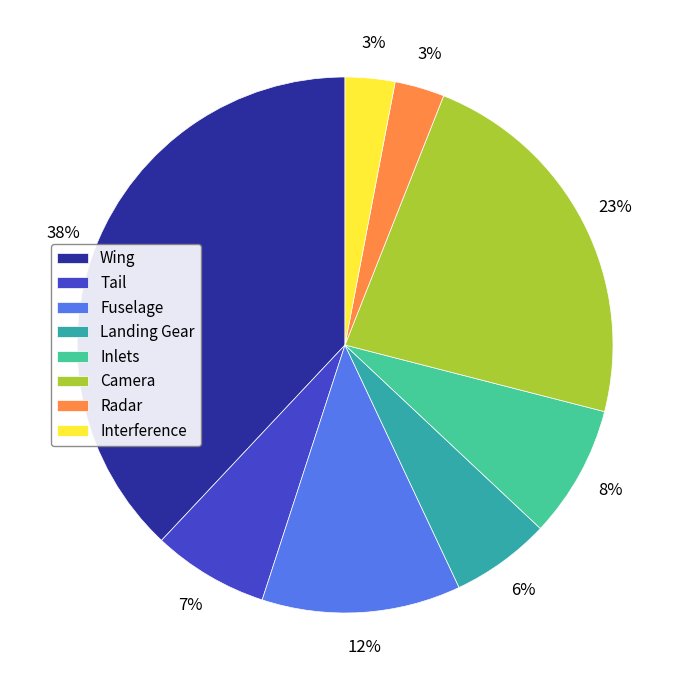

To the nearest percent, what percentage of the pie is Tail?

7%